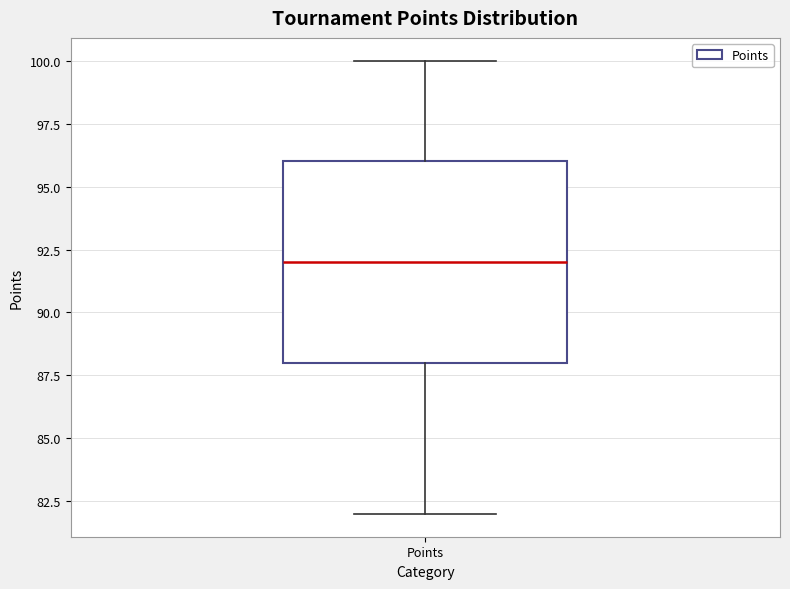

Transcribe this box plot: give where the median line is, the range the box spans, and where the two whiskers end, as read against the y-axis. The values are not printed on the chart, so give them approximately, as read against the axis.

median 92, box 88 to 96, whiskers 82 to 100